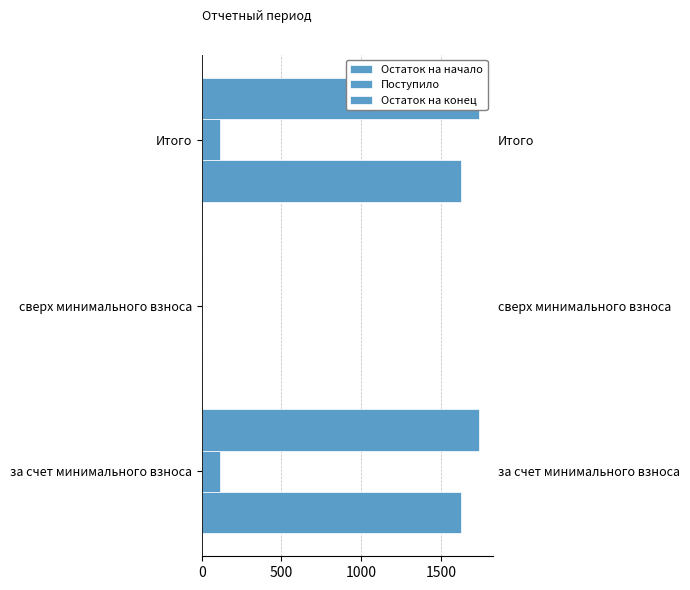

What is the difference between the Поступило values at 0 and 500?

113.2